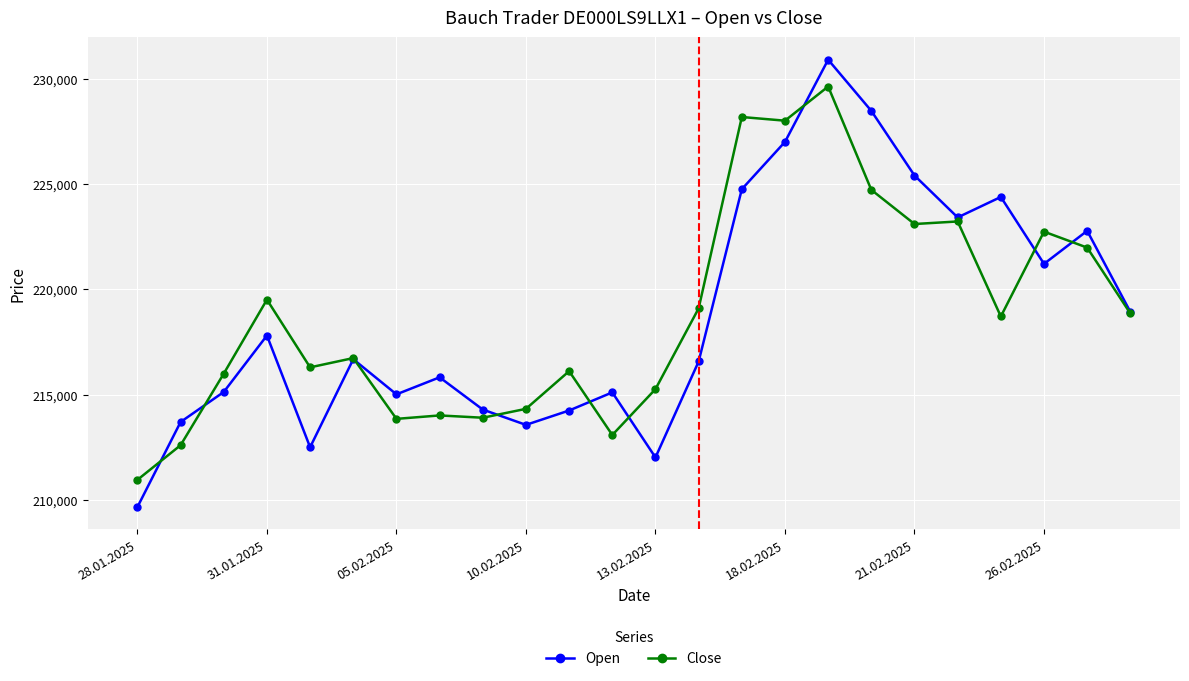

True or false: Open and Close intersect in this chart.

True